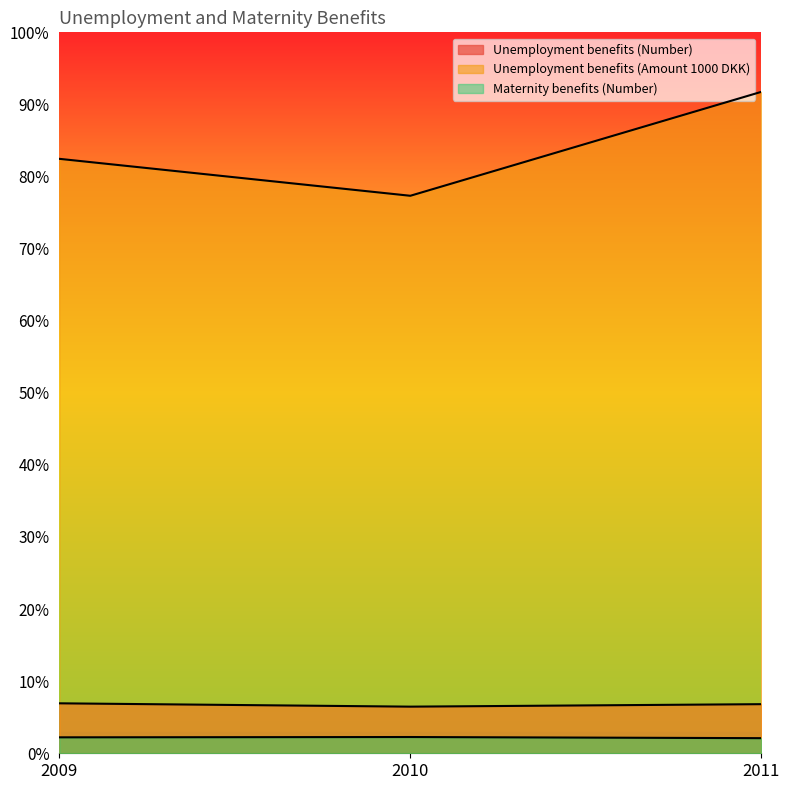

Count the Unemployment benefits (Amount 1000 DKK) values in the range 38665 to 45872.

3